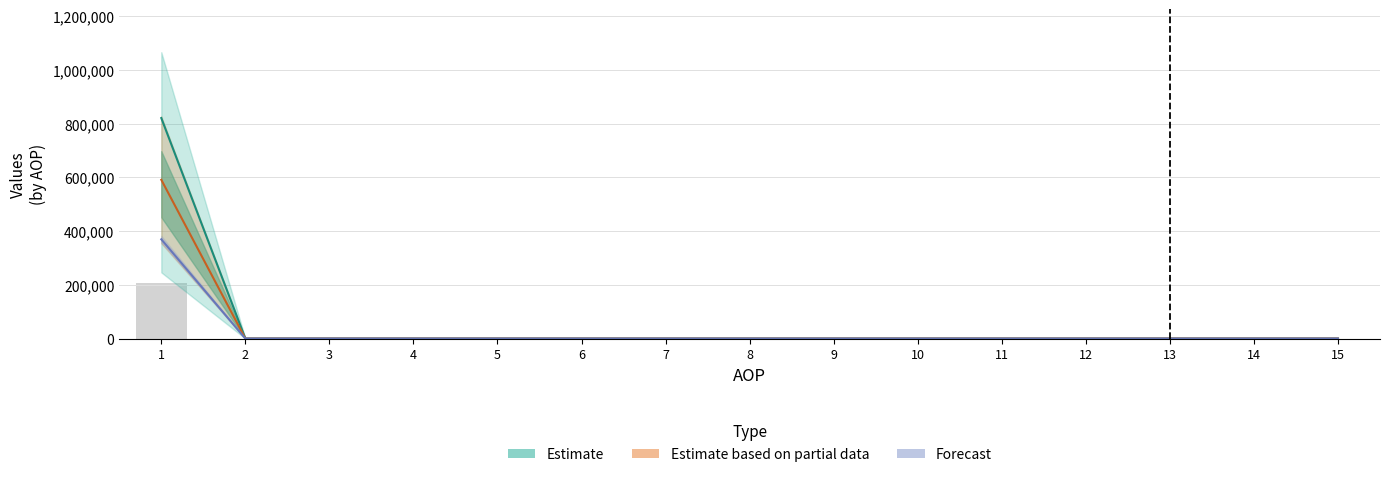

Are the bars grouped side by side (vs. stacked)?

Yes